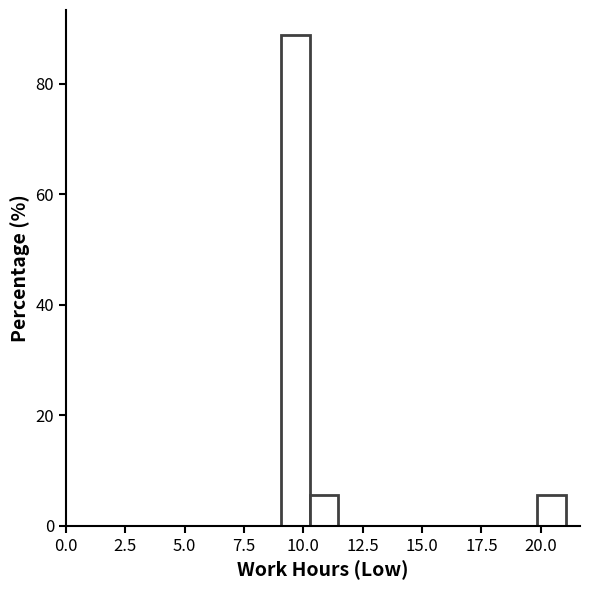

Around what value on the x-axis is the tallest bar? Give the approximate position of its centre, as read against the axis.

9.5